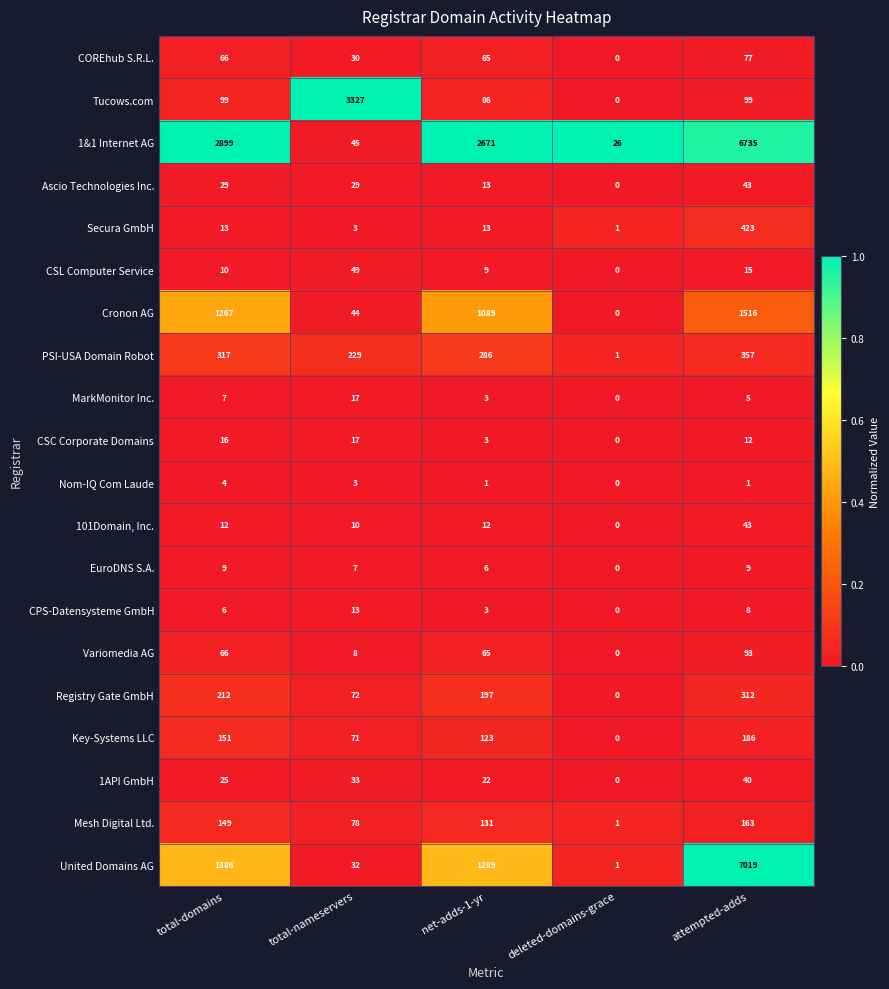

The value of Tucows.com at total-nameservers is 3327. True or false?

True